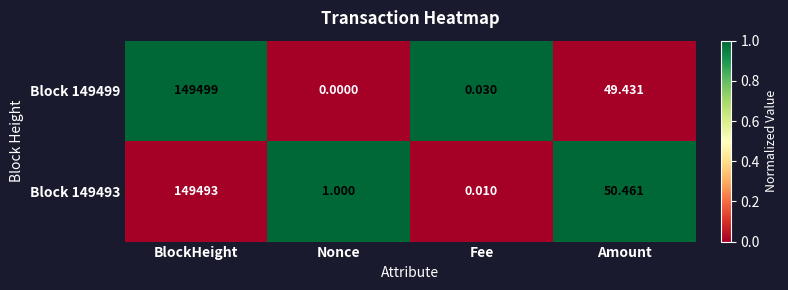

Where is Block 149493 nearest to the value 74746?

Amount